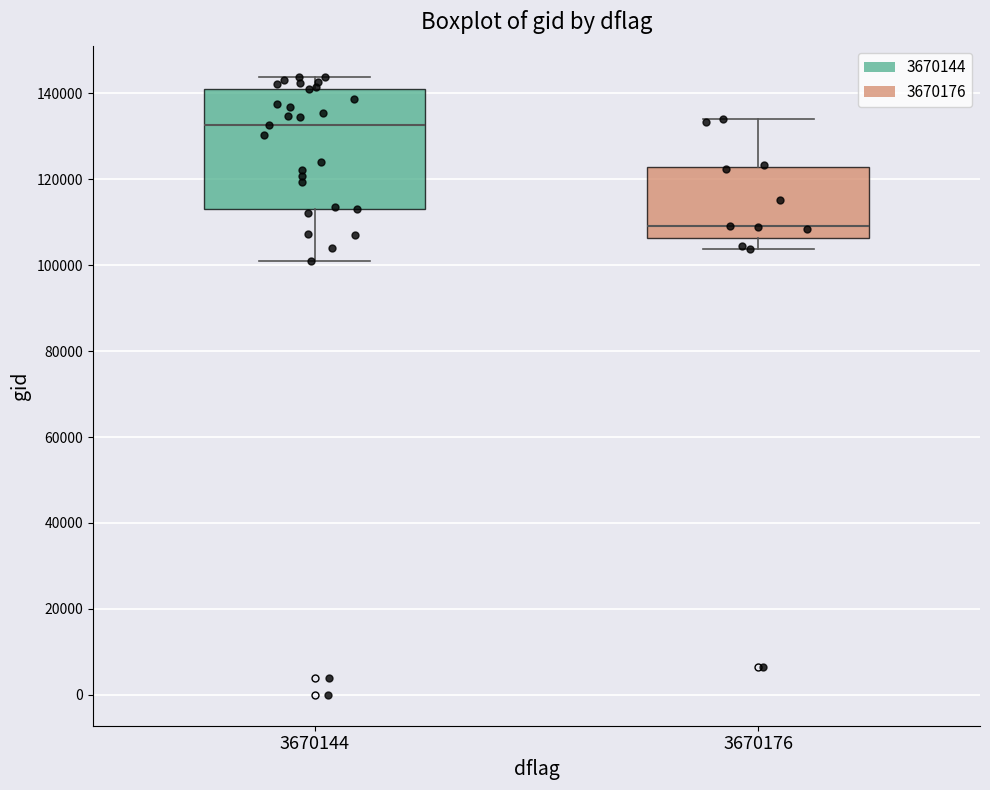

Which box is the tallest, from its lower edge to its upper edge?

3670144